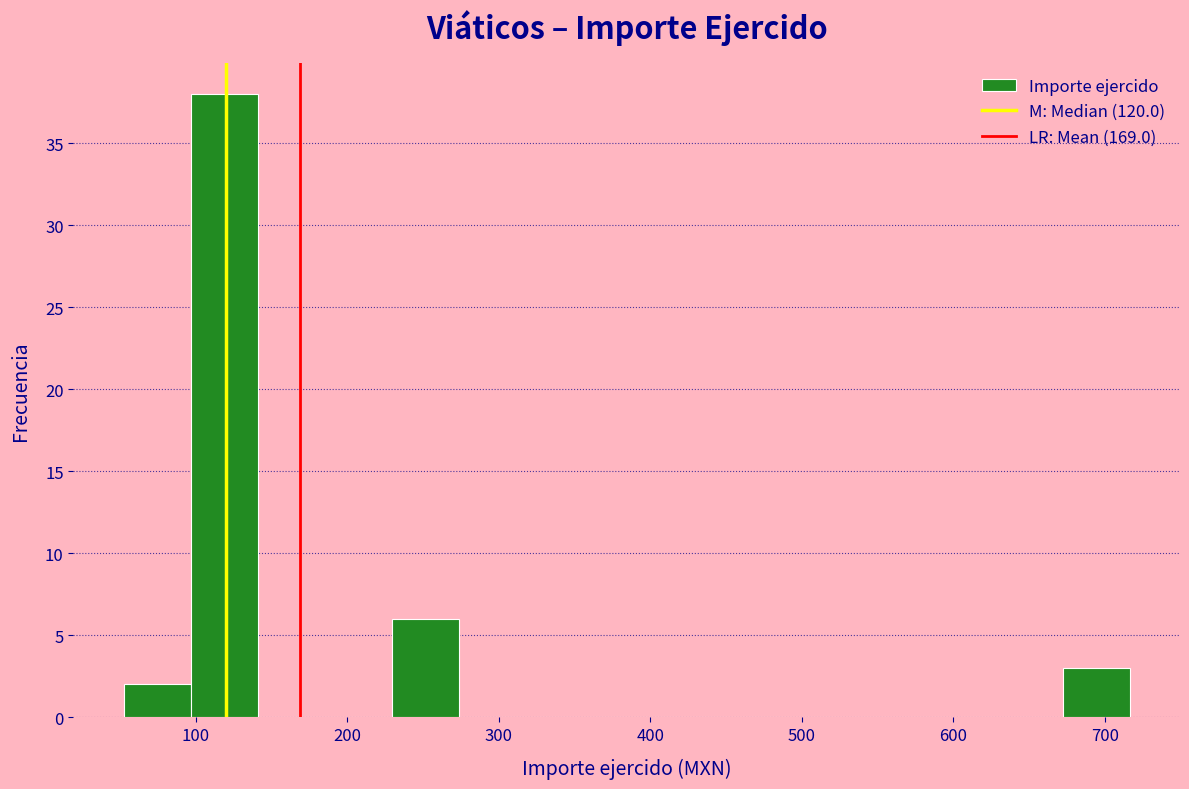

Which range on the x-axis has the tallest bar?

100 to 140